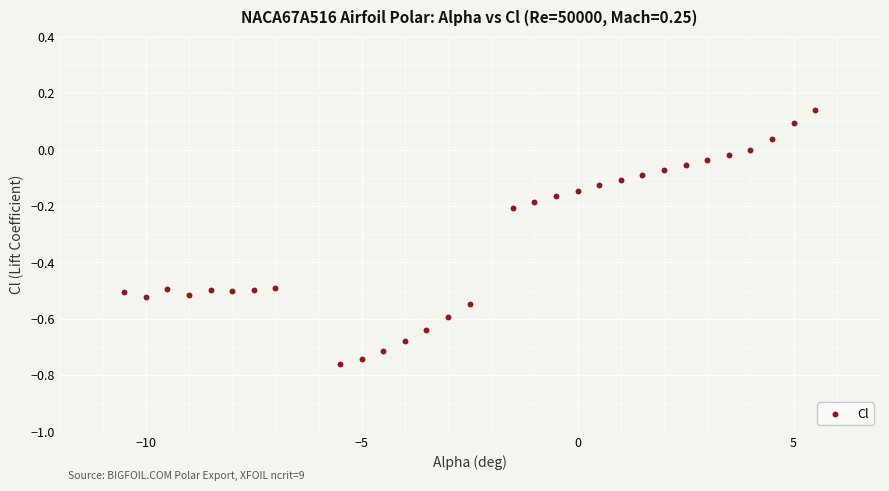

What is the range of Y values (max minus min)?

0.9